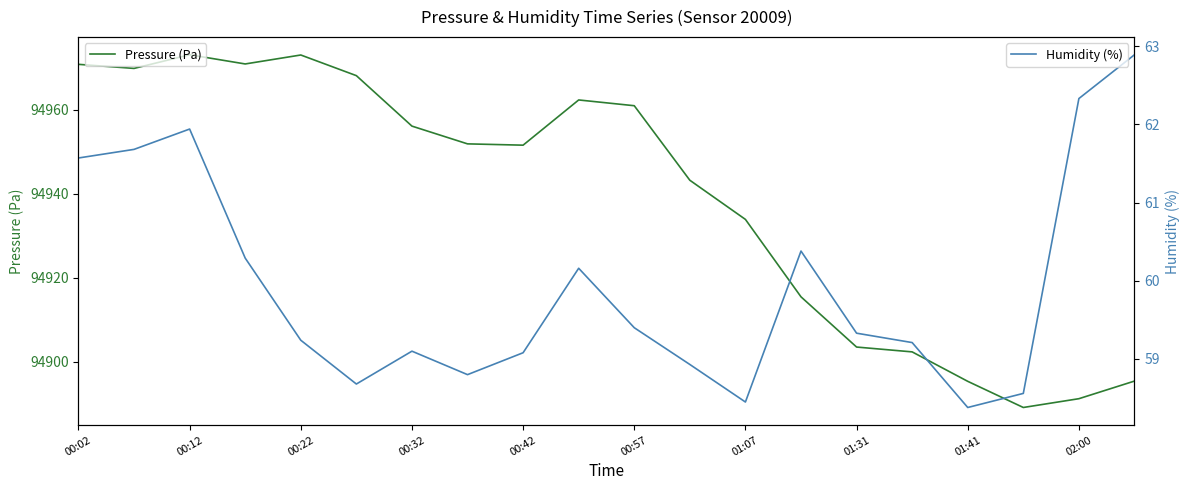

The Pressure (Pa) series shows 94973.0 at 00:22. True or false?

True